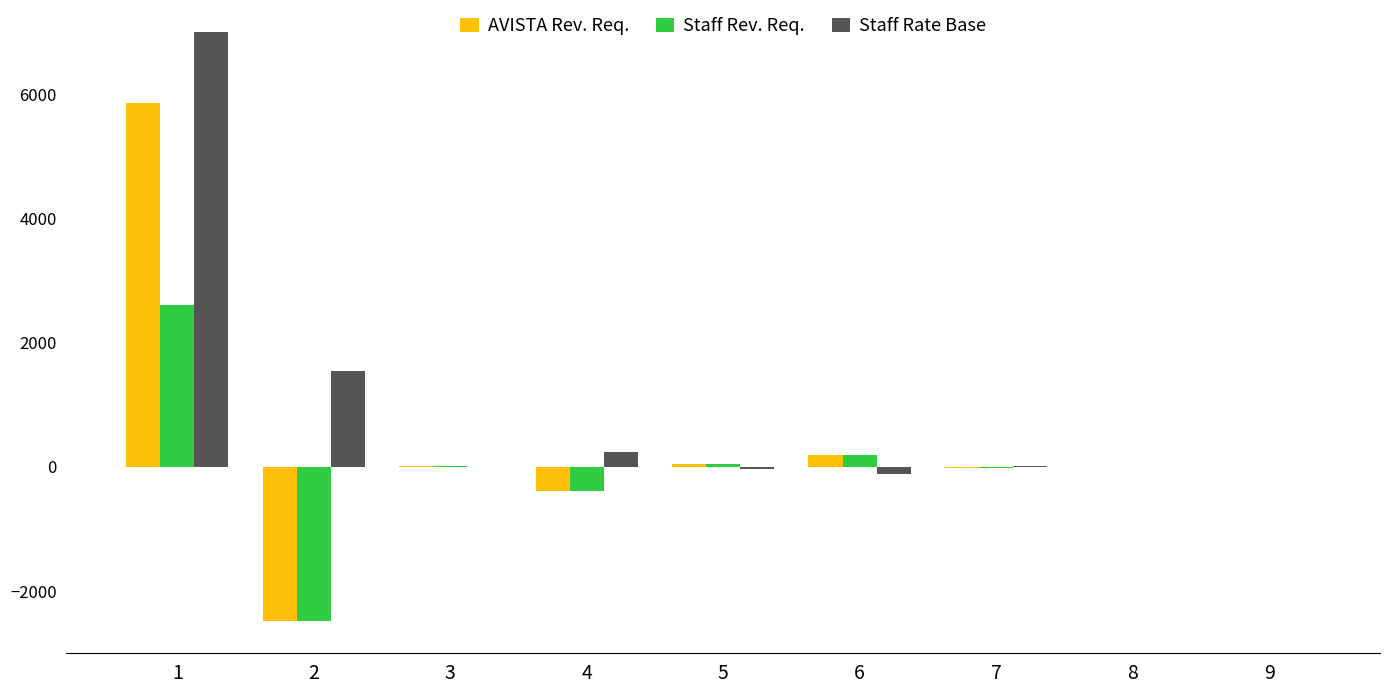

Rank the series by their maximum value, from lowest to highest.

Staff Rev. Req., AVISTA Rev. Req., Staff Rate Base